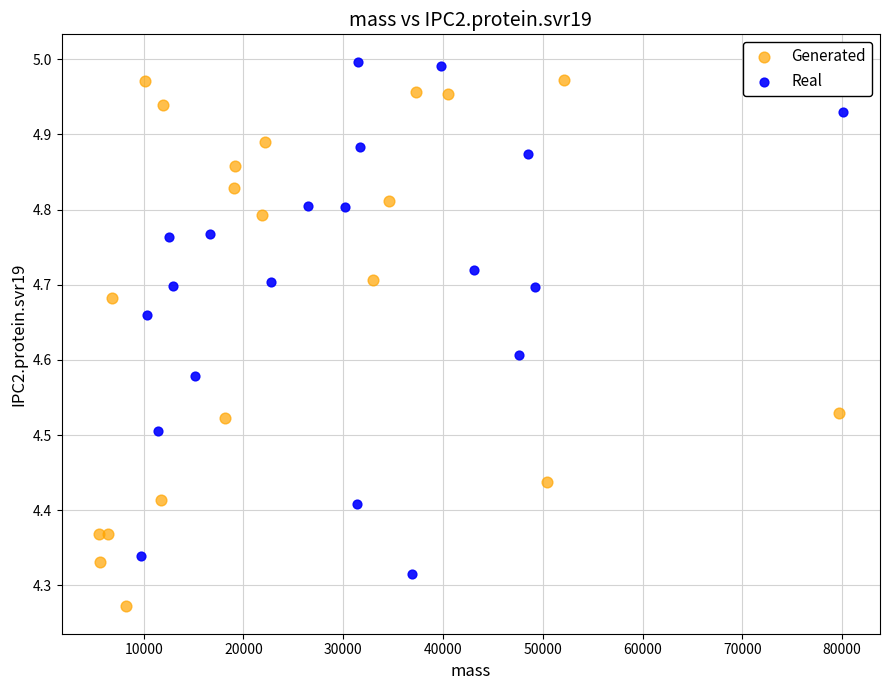

Which series reaches the minimum Y coordinate?

Generated